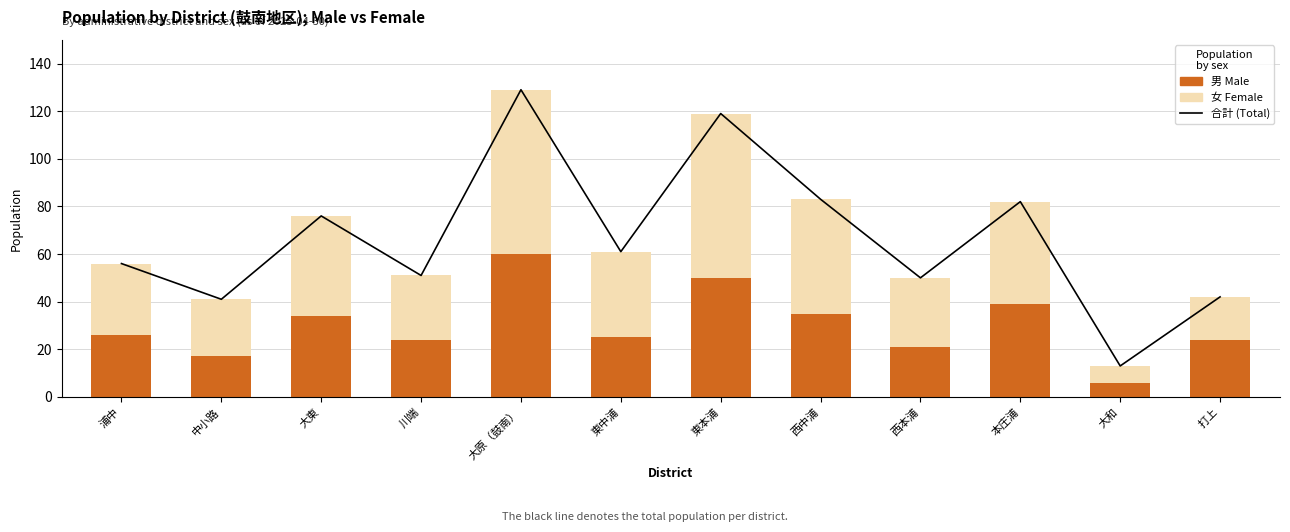

What is the value of the 男 (Male) bar at the 9th from the left?

21